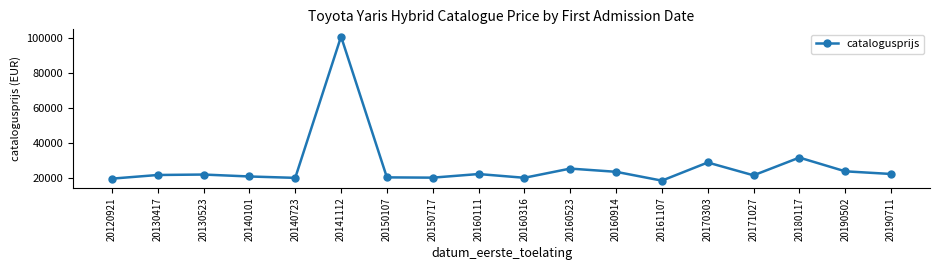

What is the minimum value shown in the chart?

18376